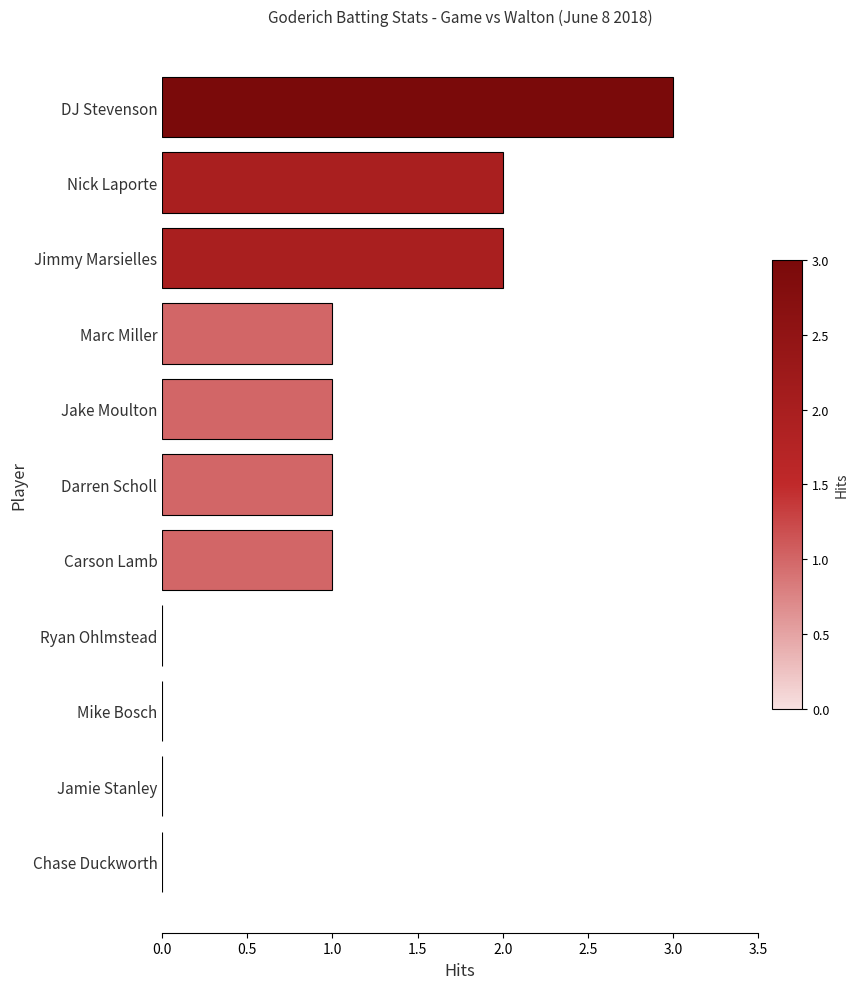

Approximately how many times larger is the value at DJ Stevenson compared to Marc Miller?

3.0